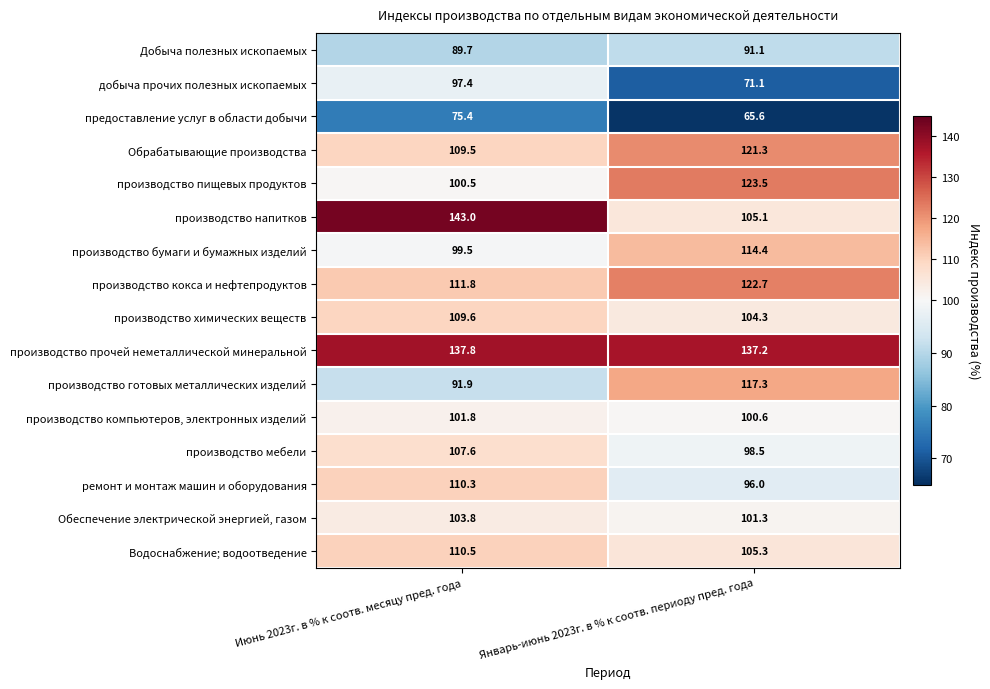

What is the total value across all series at Январь-июнь 2023г. в % к соотв. периоду пред. года?

1675.3